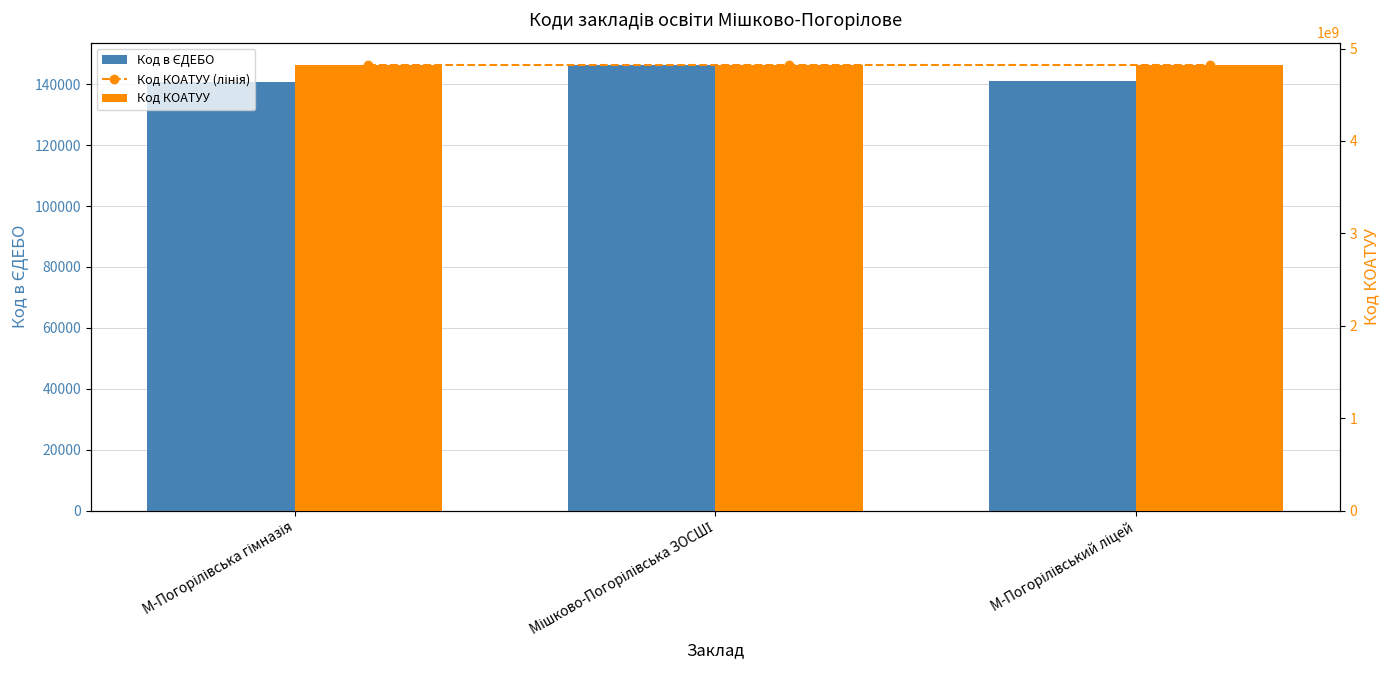

What is the smallest value displayed?

140875